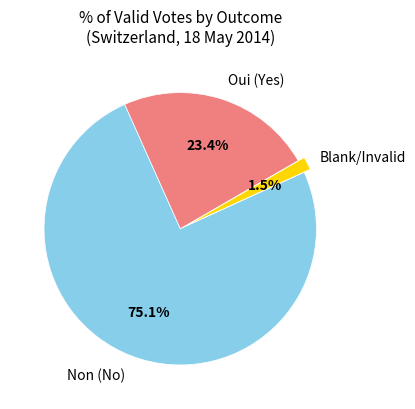

How many slices are in this pie chart?

3